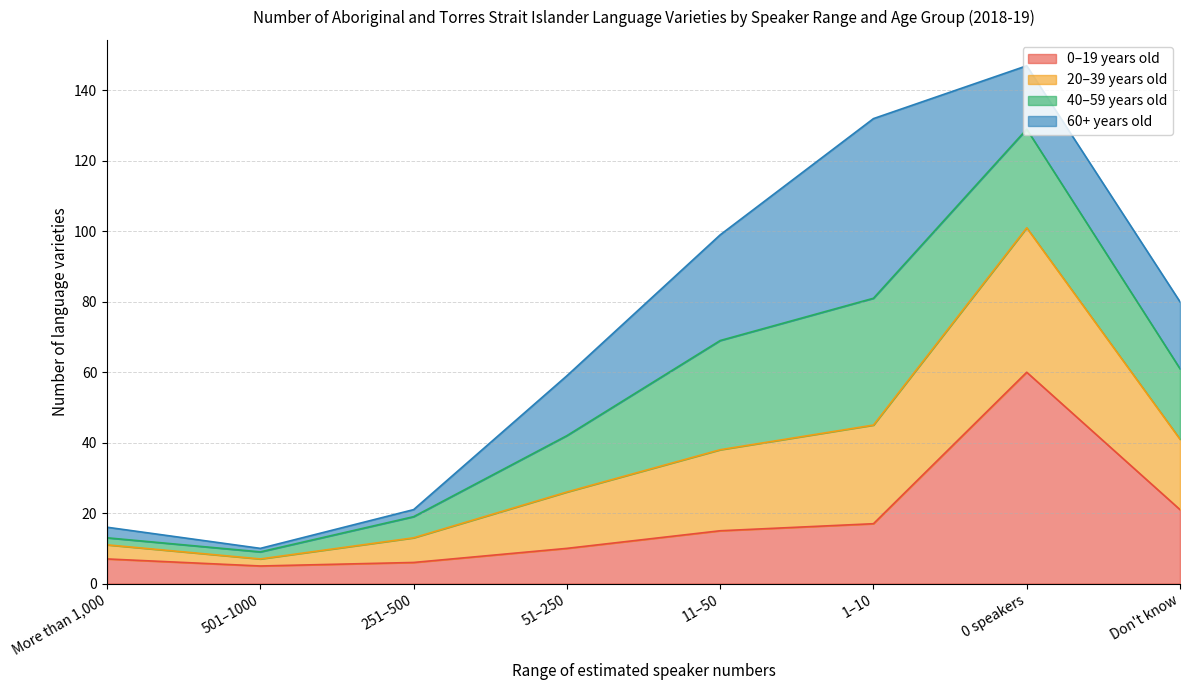

At which label does 0–19 years old reach its peak?

0 speakers